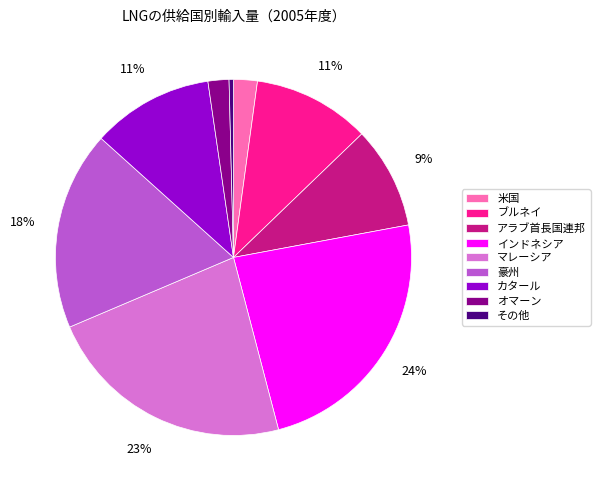

What is the smallest slice in the pie chart?

その他